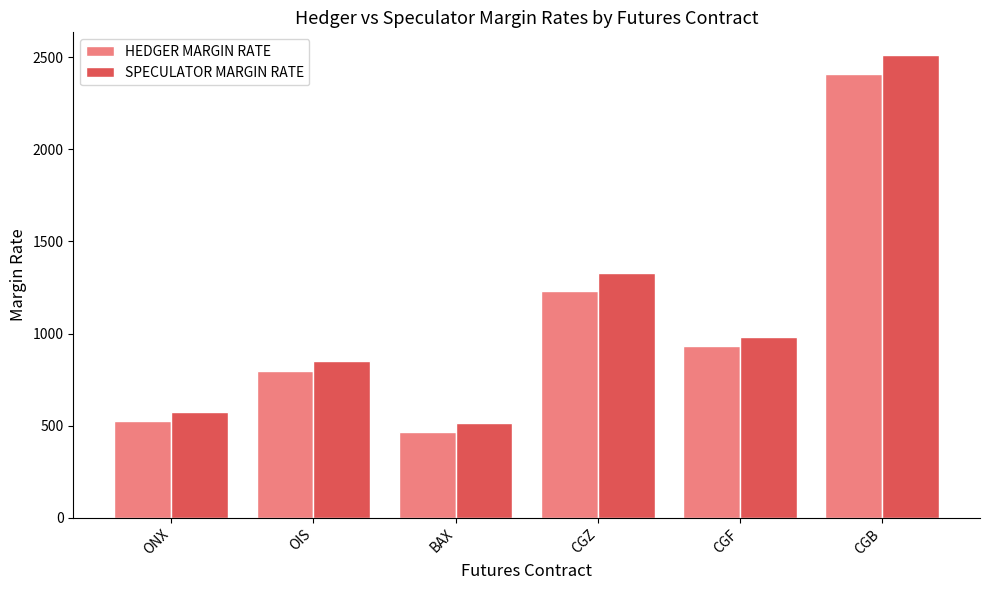

Which category has the highest value across all series?

CGB